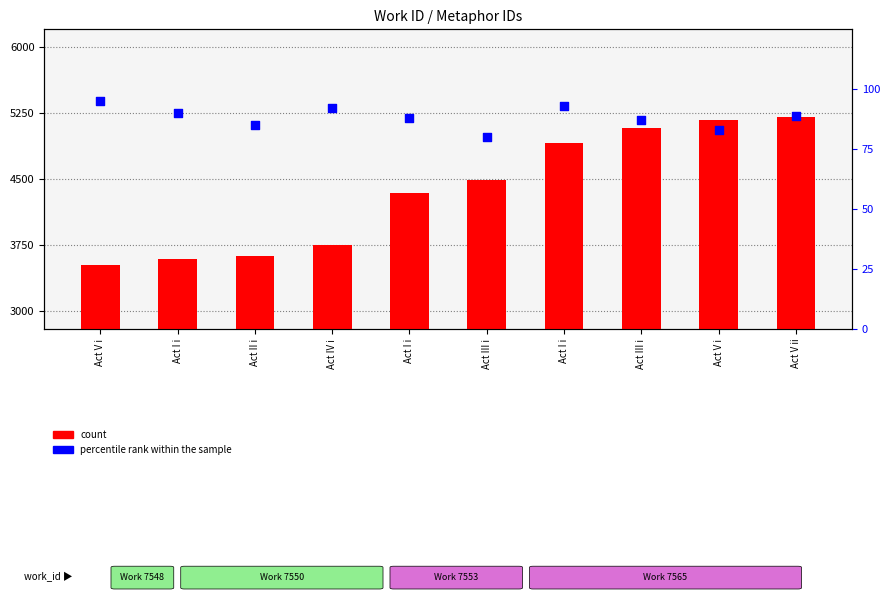

Which series has the largest total across all categories?

count